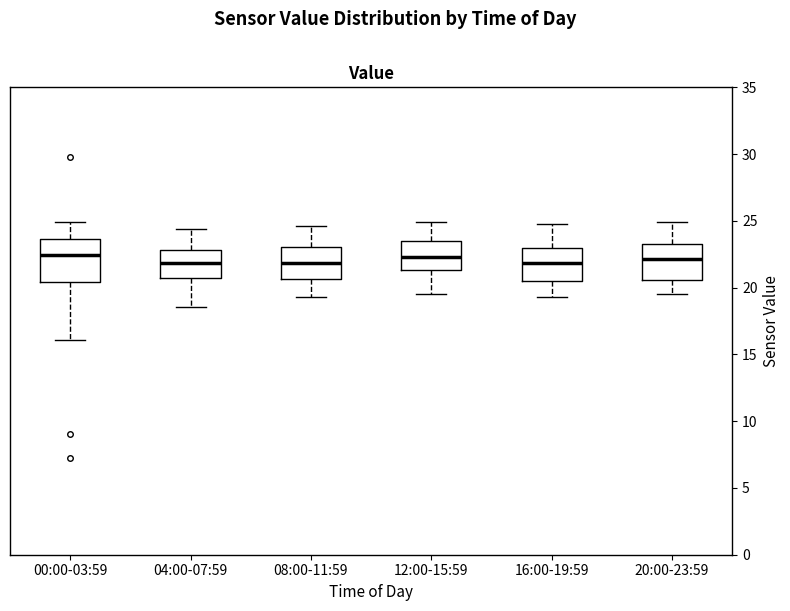

Reading left to right, read every box against the y-axis: the position of its median line, the range the box covers, and the ends of its whiskers. The values are not printed on the chart, so give them approximately, as read against the axis.

00:00-03:59: median 22.5, box 20.5 to 23.5, whiskers 16.0 to 25.0
04:00-07:59: median 22.0, box 20.5 to 23.0, whiskers 18.5 to 24.5
08:00-11:59: median 22.0, box 20.5 to 23.0, whiskers 19.5 to 24.5
12:00-15:59: median 22.5, box 21.5 to 23.5, whiskers 19.5 to 25.0
16:00-19:59: median 22.0, box 20.5 to 23.0, whiskers 19.5 to 25.0
20:00-23:59: median 22.0, box 20.5 to 23.5, whiskers 19.5 to 25.0